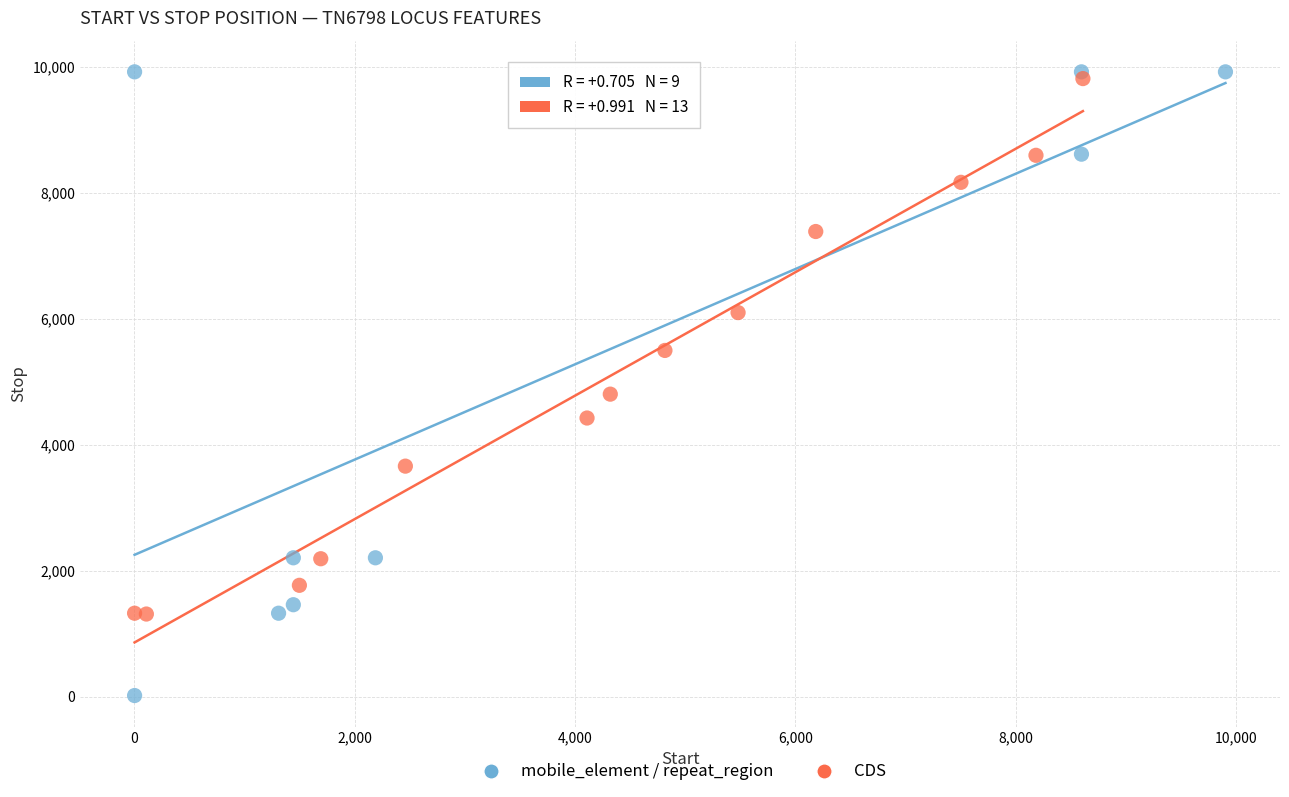

Which series contains the lowest Y value?

mobile_element / repeat_region